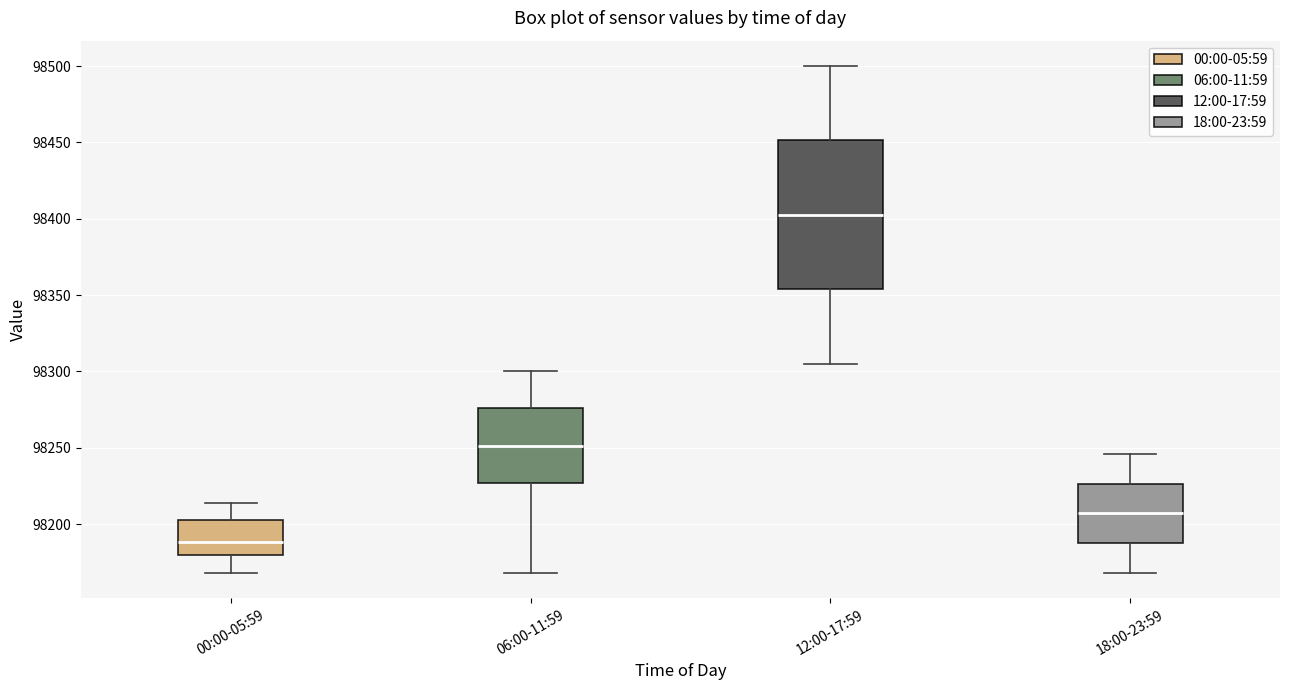

Where is the upper edge of the box for 06:00-11:59 on the y-axis? The values are not printed on the chart, so give them approximately, as read against the axis.

98275